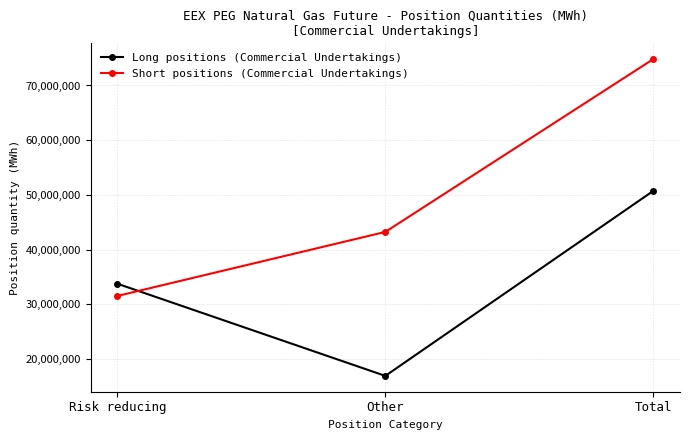

Count the Long positions (Commercial Undertakings) values in the range 16953098 to 50737850.

3